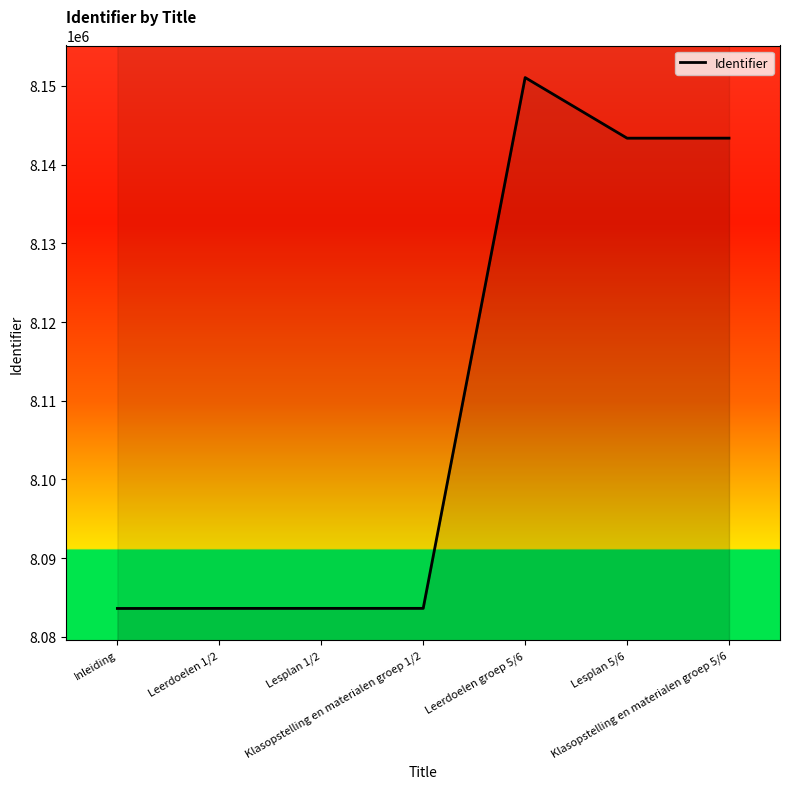

Is it true that the value at Inleiding is 8083603?

True